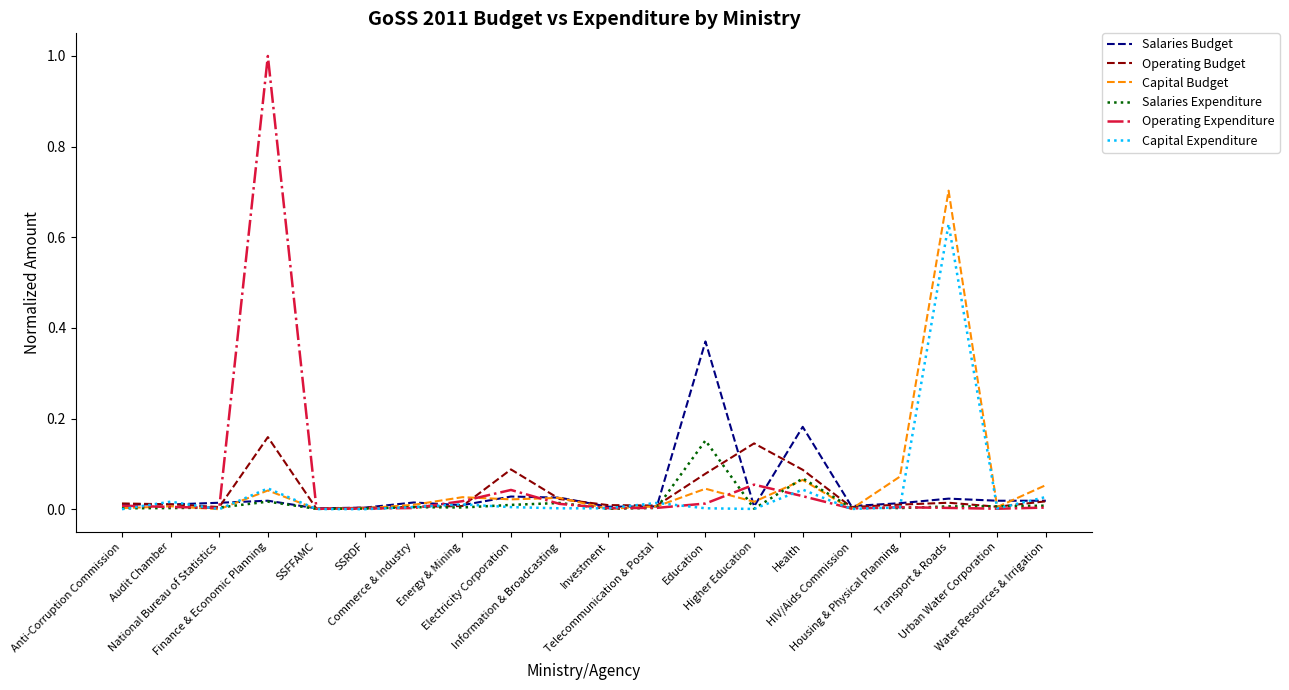

What is the greatest value displayed?

1.0